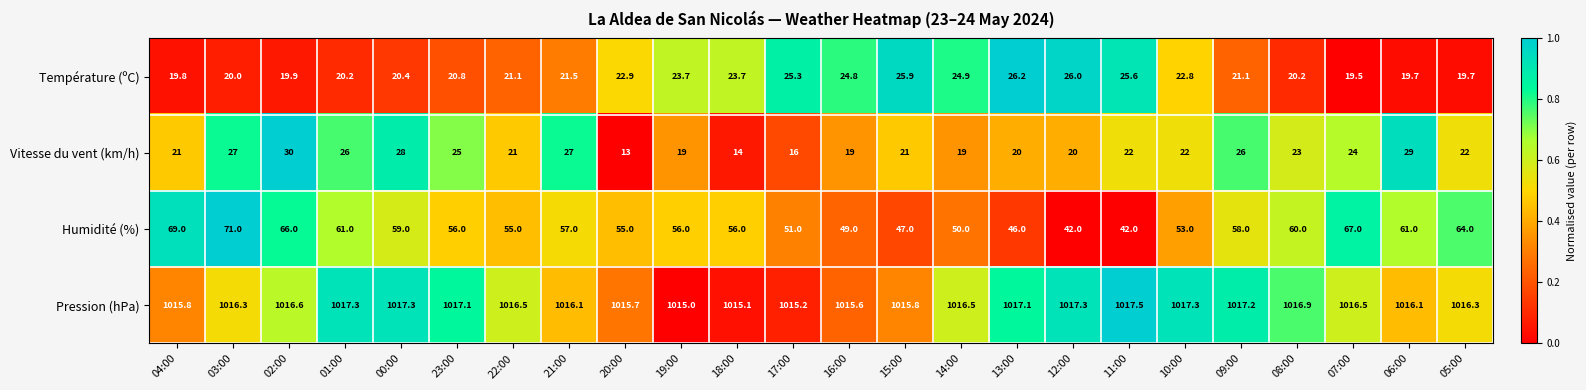

Rank the series at 18:00 from highest to lowest value.

Pression (hPa), Humidité (%), Température (ºC), Vitesse du vent (km/h)